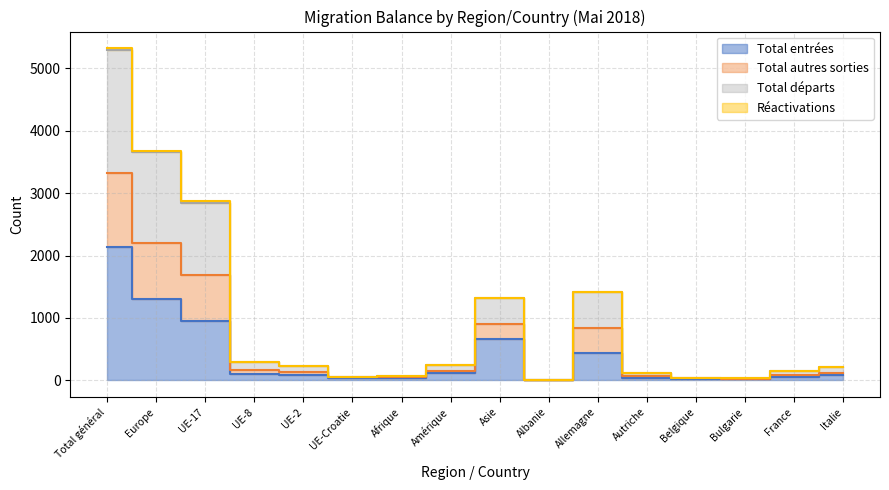

How many interior local valleys does the Total départs series have?

3